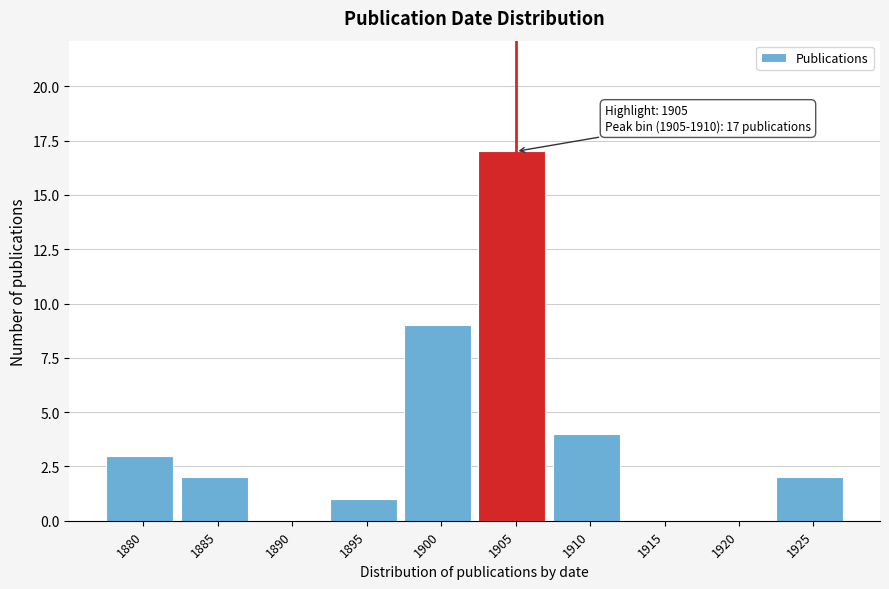

Reading right to left, transcribe all the data shown in this chart.

1925=2	1920=0	1915=0	1910=4	1905=17	1900=9	1895=1	1890=0	1885=2	1880=3